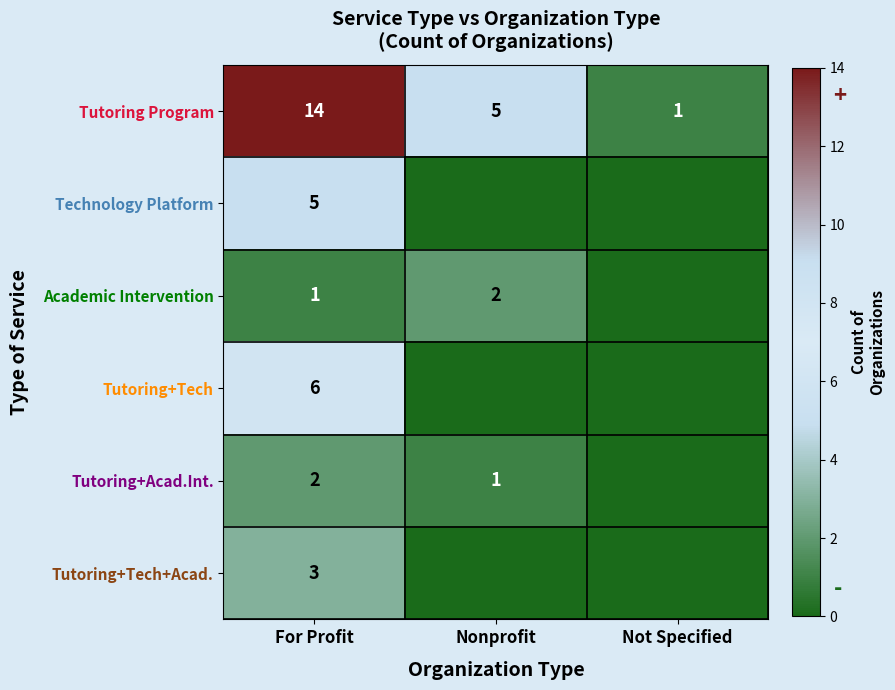

At which label is Tutoring Program closest to 7?

Nonprofit